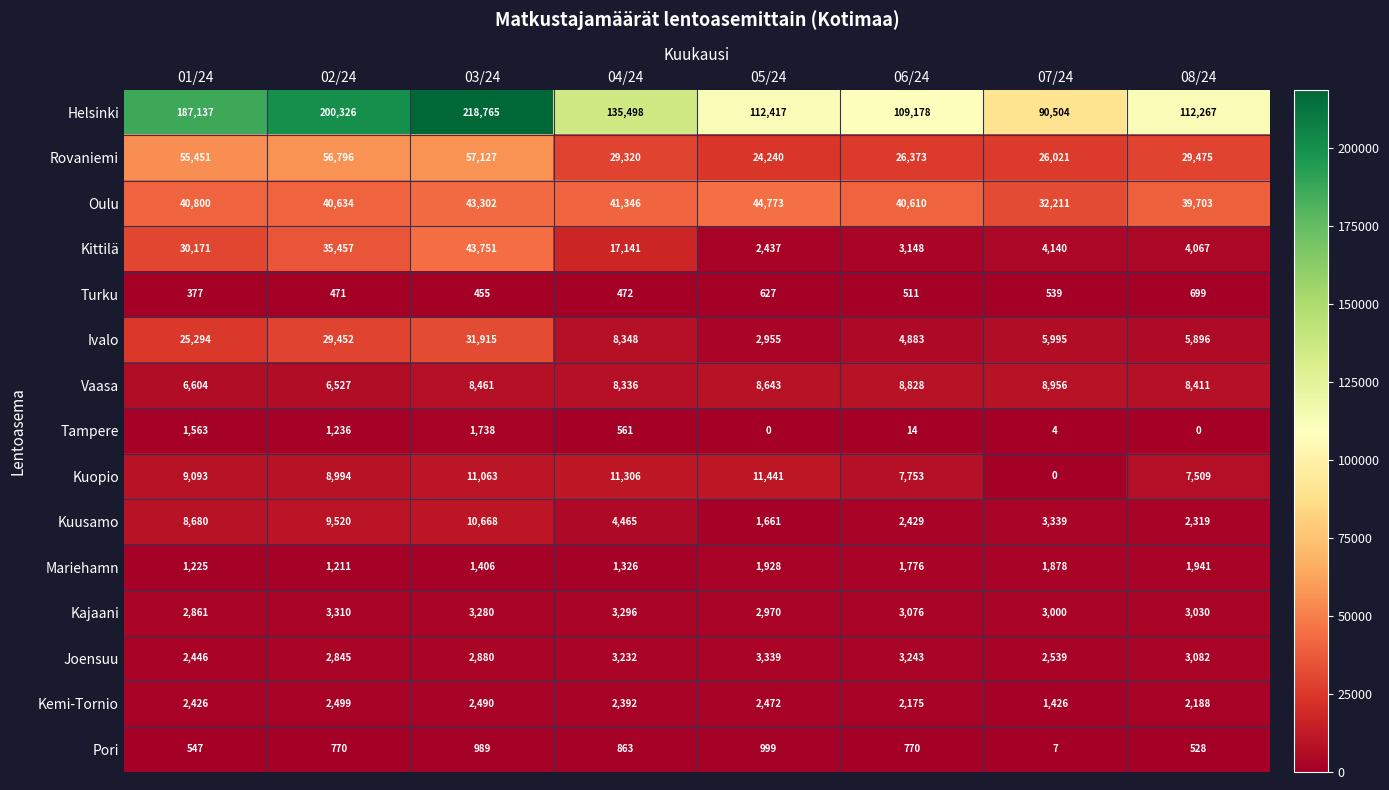

What is the sum of all Joensuu values?

23606